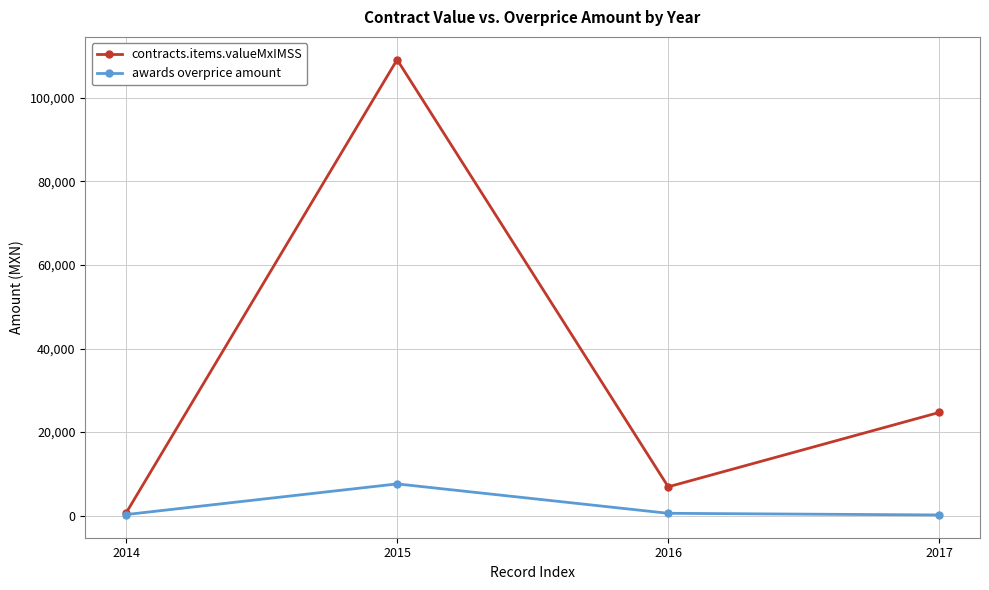

Where does the awards overprice amount series first go above 559?

2015